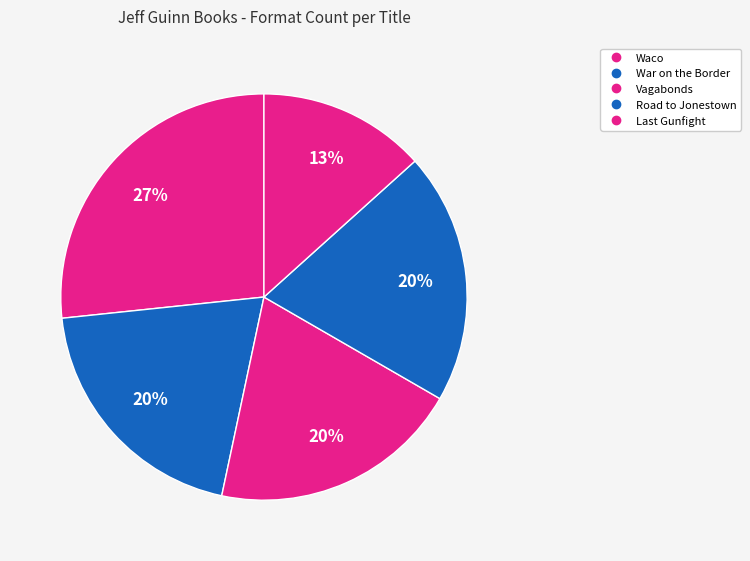

To the nearest percent, what is the average slice percentage?

20%